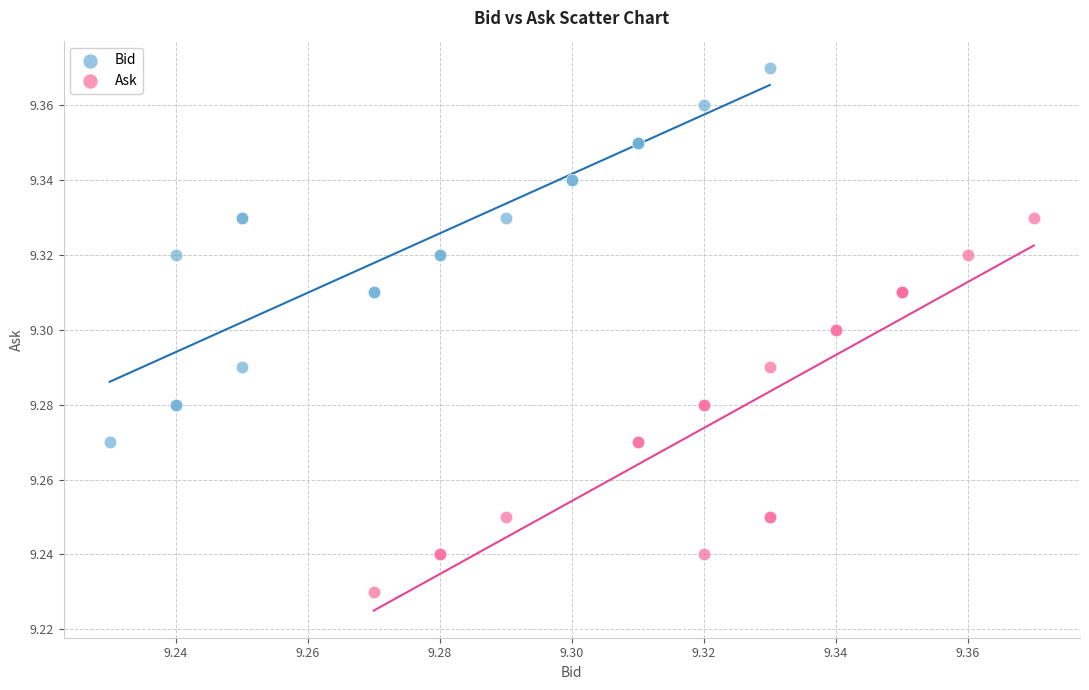

Which series reaches the minimum Y coordinate?

Ask